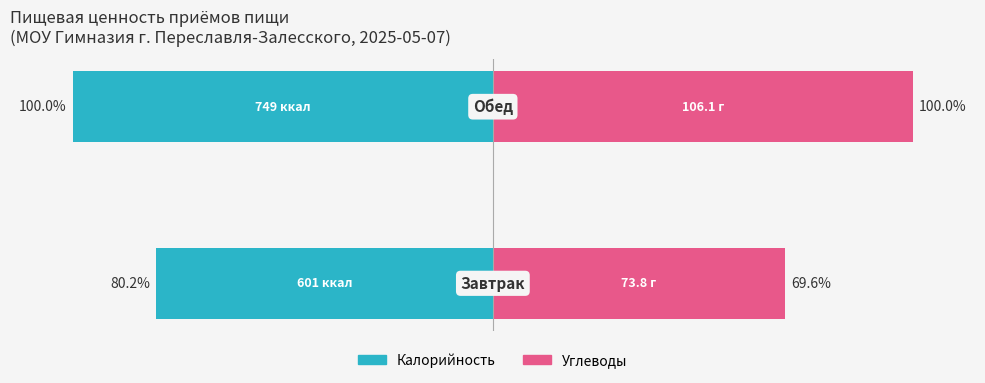

What is the greatest value displayed?

100.0